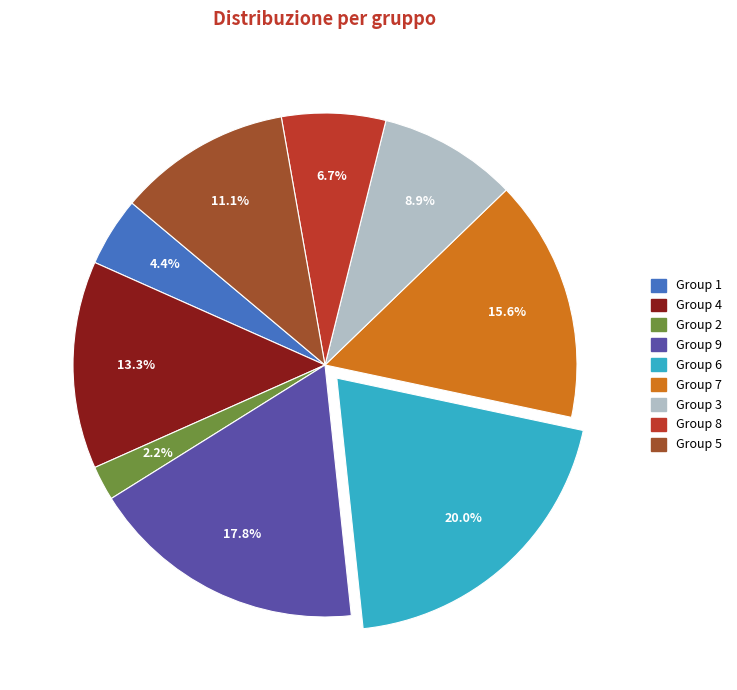

How many slices are in this pie chart?

9